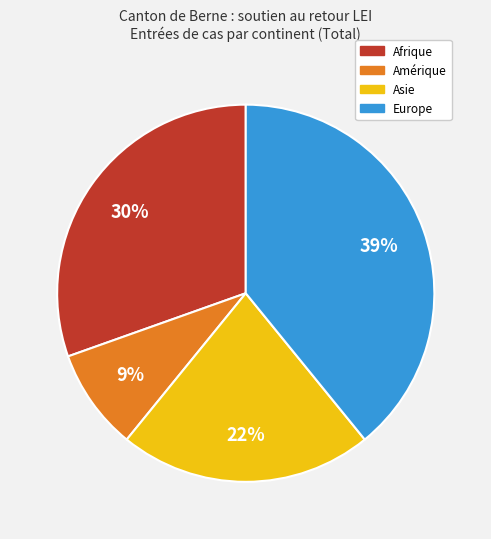

Does Amérique account for over 50% of the chart?

No